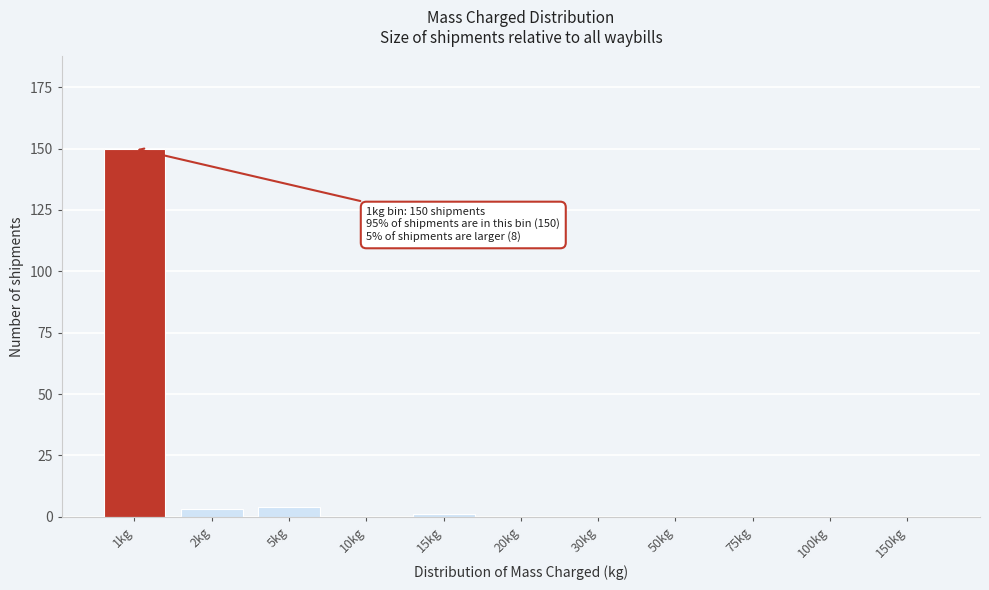

Reading left to right, list all the values displayed in this chart.

1kg=150	2kg=3	5kg=4	10kg=0	15kg=1	20kg=0	30kg=0	50kg=0	75kg=0	100kg=0	150kg=0